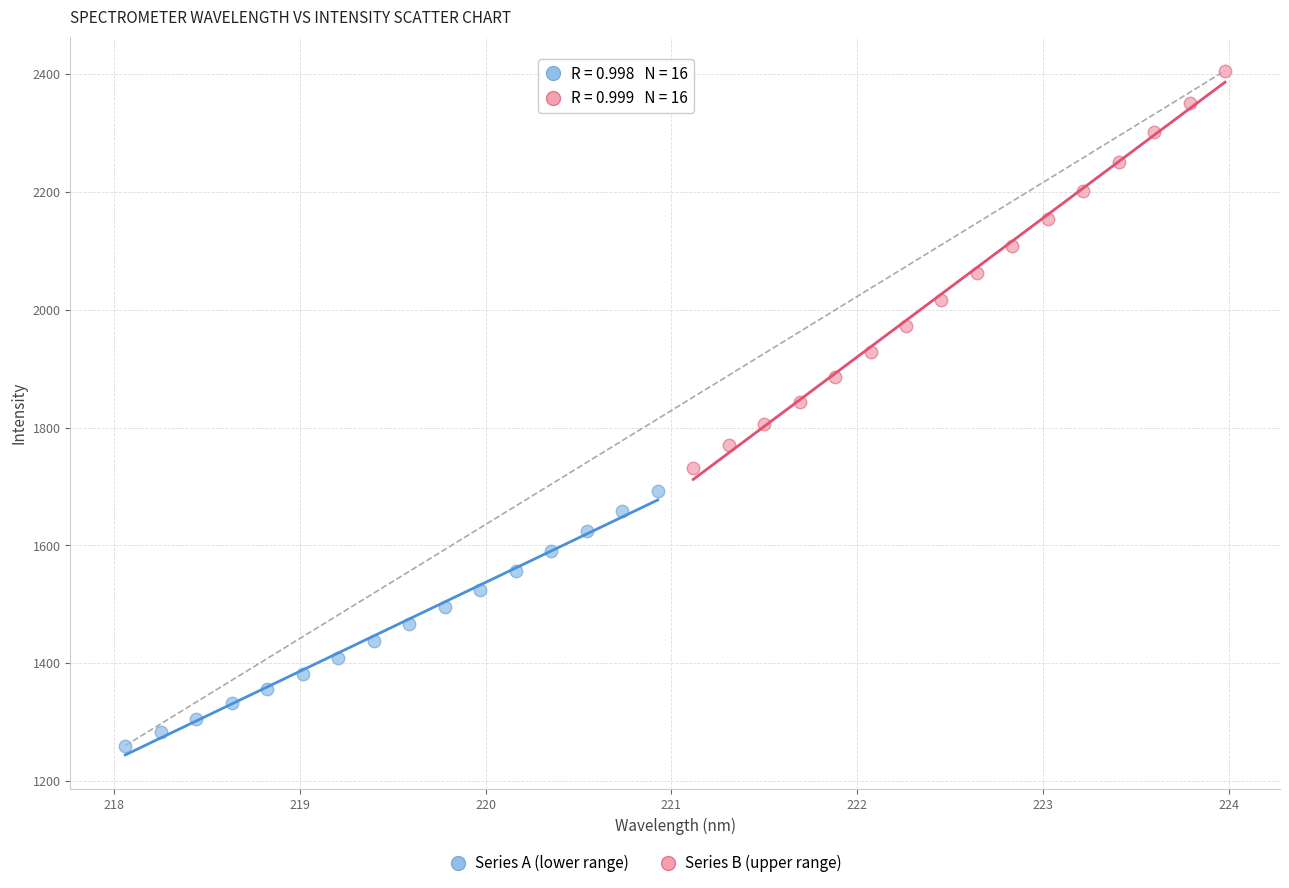

Which series has the widest spread of Y values?

Series B (upper range)